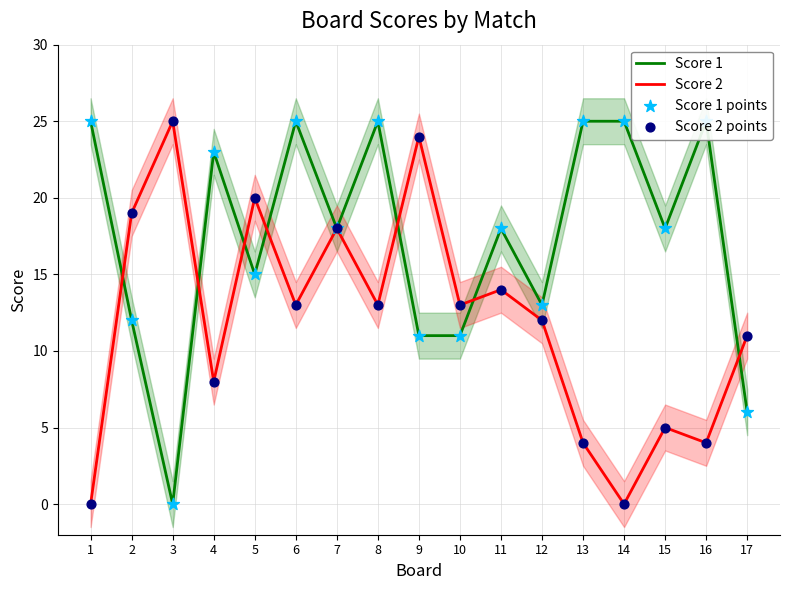

At how many categories does at least one series exceed 20?

9